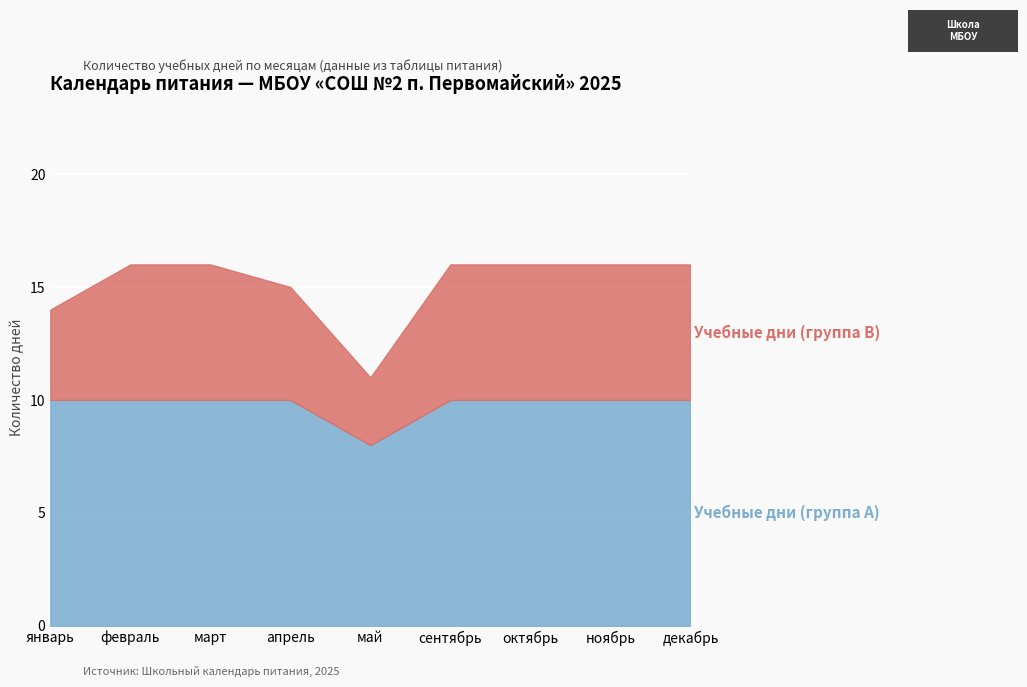

What is the ratio of the value at октябрь to the value at январь?

1.0